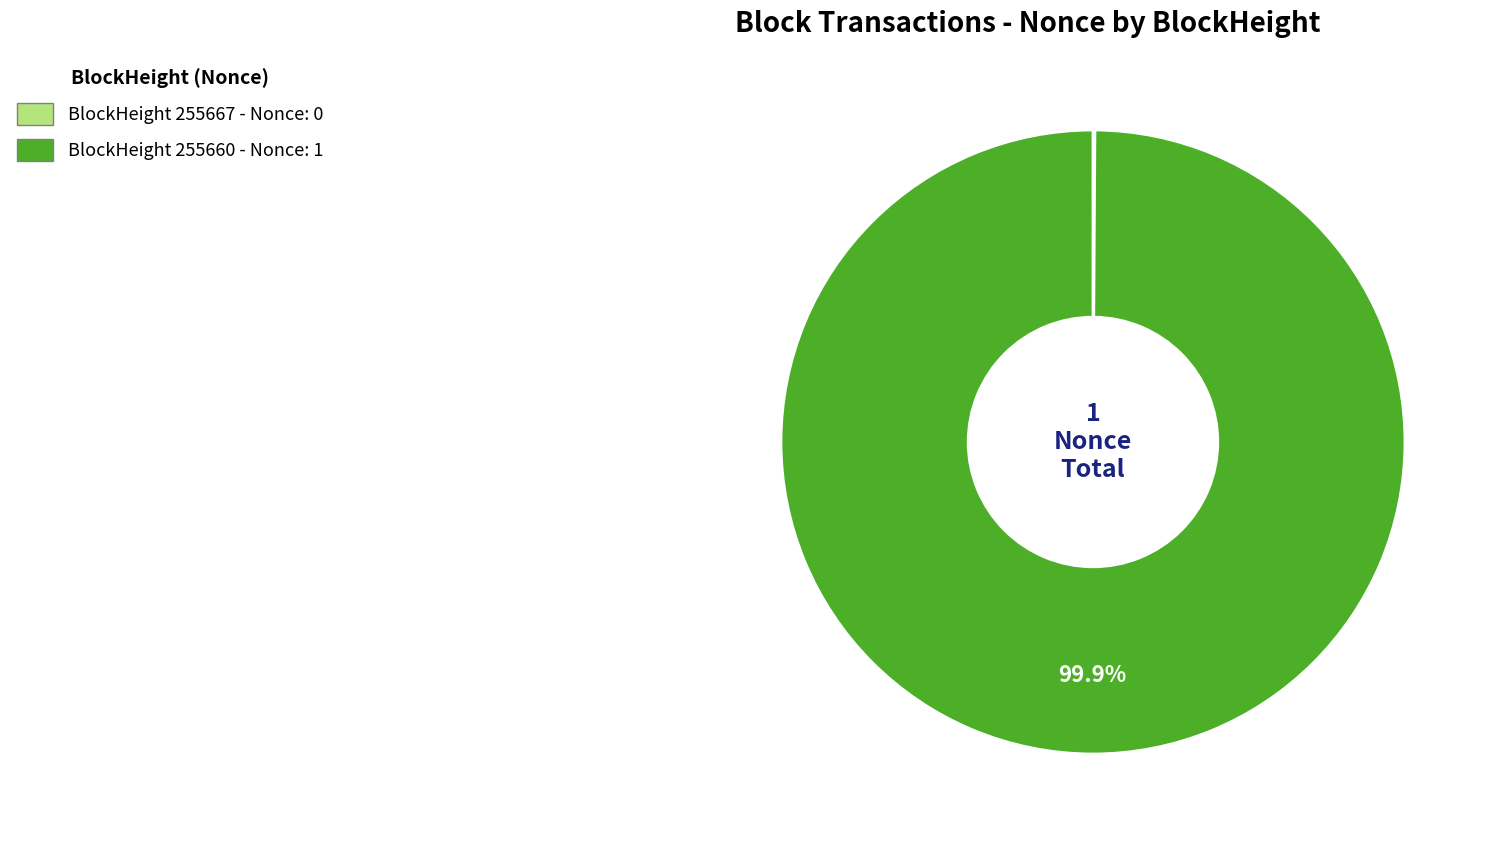

Is there a majority slice in this chart?

Yes